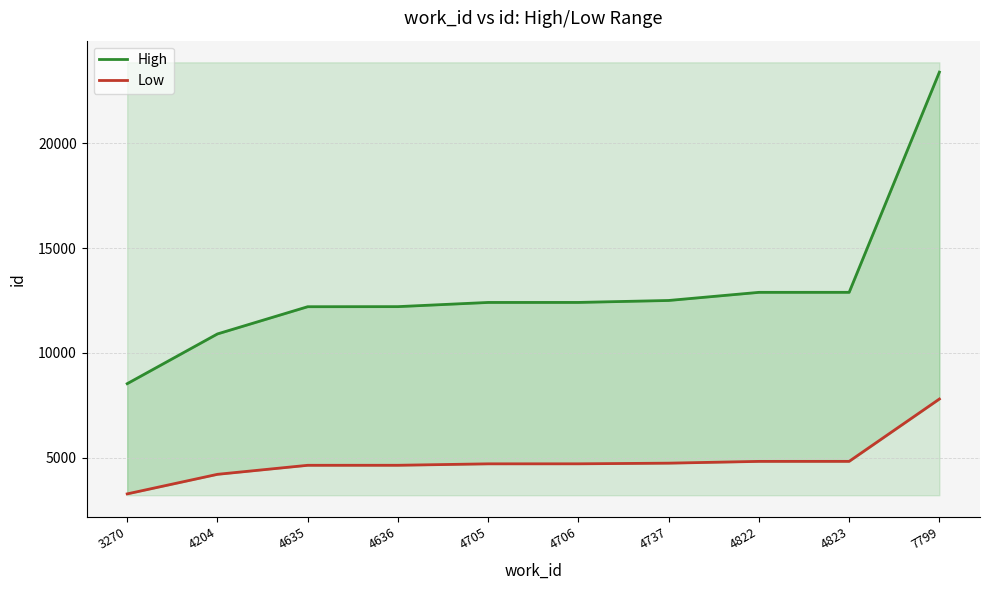

True or false: High and Low intersect in this chart.

False